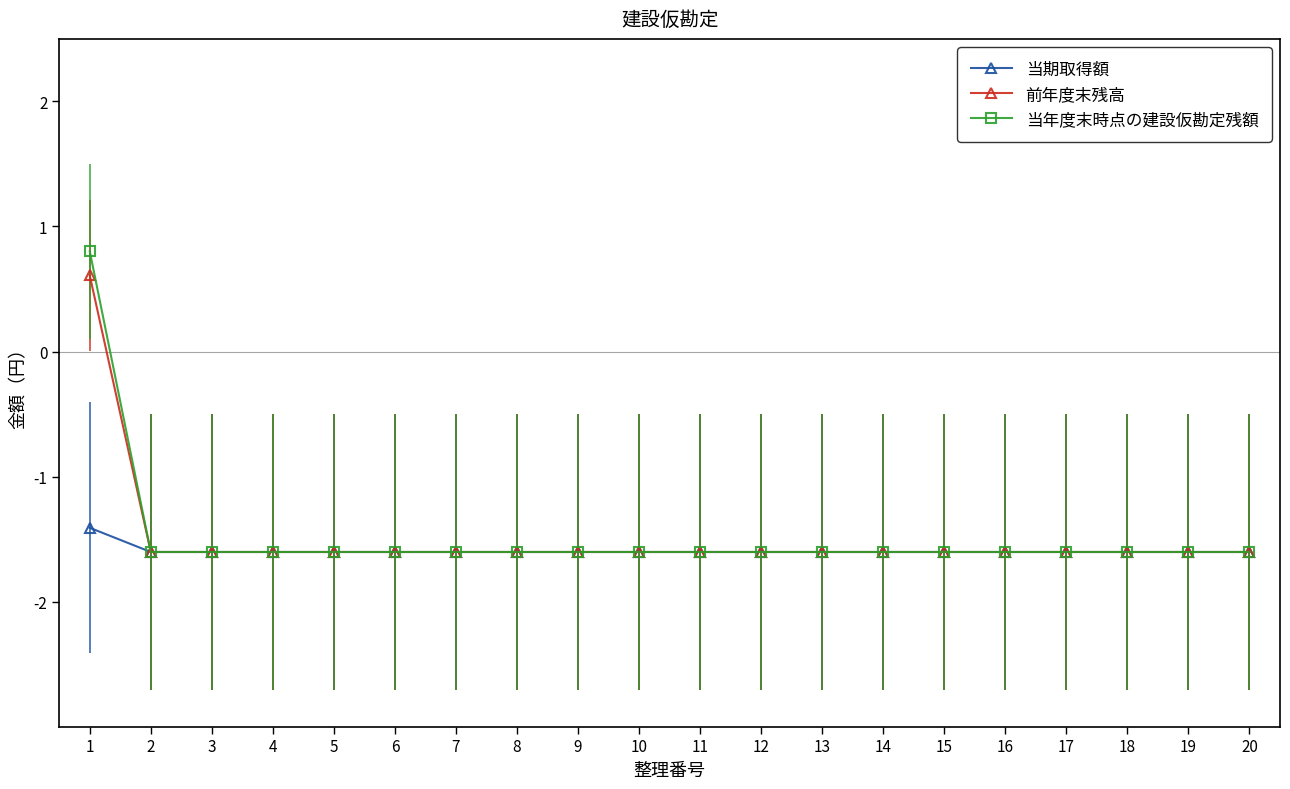

Reading left to right, extract all data points from this chart.

当期取得額: 1=-1.4	2=-1.6	3=-1.6	4=-1.6	5=-1.6	6=-1.6	7=-1.6	8=-1.6	9=-1.6	10=-1.6	11=-1.6	12=-1.6	13=-1.6	14=-1.6	15=-1.6	16=-1.6	17=-1.6	18=-1.6	19=-1.6	20=-1.6
前年度末残高: 1=0.6	2=-1.6	3=-1.6	4=-1.6	5=-1.6	6=-1.6	7=-1.6	8=-1.6	9=-1.6	10=-1.6	11=-1.6	12=-1.6	13=-1.6	14=-1.6	15=-1.6	16=-1.6	17=-1.6	18=-1.6	19=-1.6	20=-1.6
当年度末時点の建設仮勘定残額: 1=0.8	2=-1.6	3=-1.6	4=-1.6	5=-1.6	6=-1.6	7=-1.6	8=-1.6	9=-1.6	10=-1.6	11=-1.6	12=-1.6	13=-1.6	14=-1.6	15=-1.6	16=-1.6	17=-1.6	18=-1.6	19=-1.6	20=-1.6